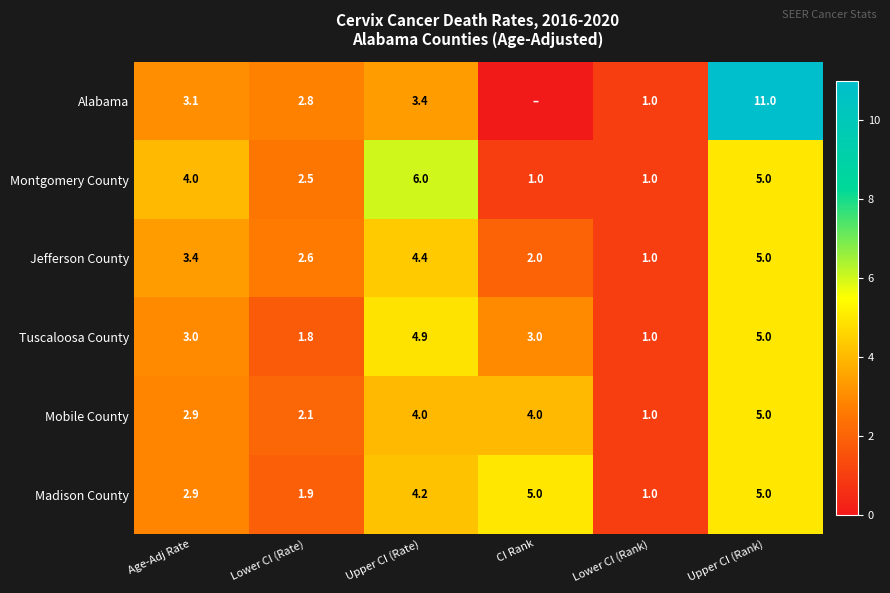

How many data points in Jefferson County are less than 3?

3